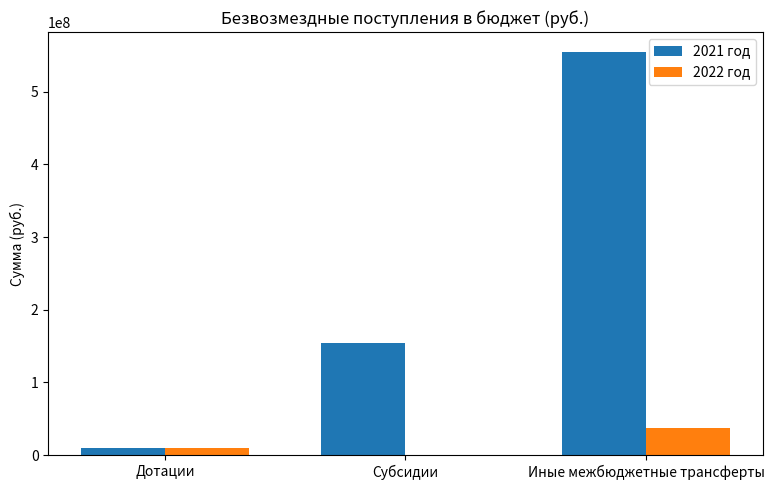

What is the total value across all series at Иные межбюджетные трансферты?

591778854.2